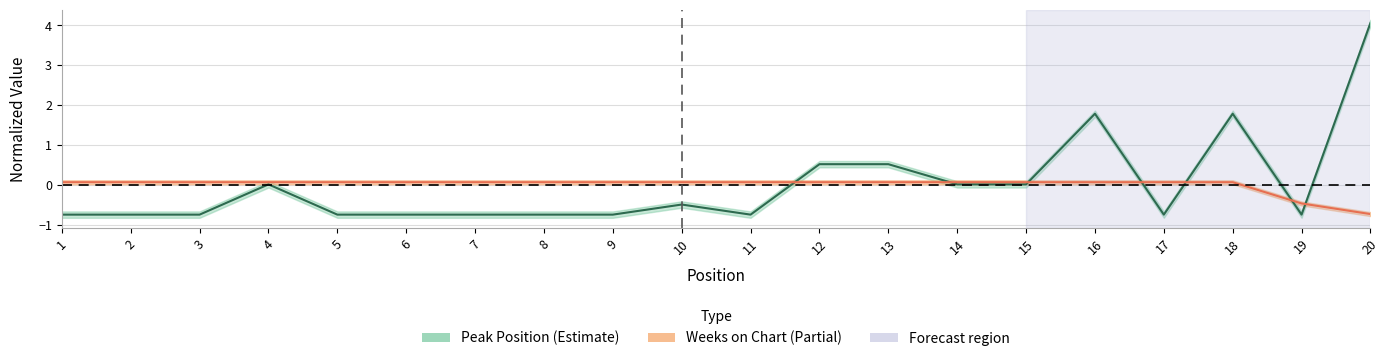

The value of Peak Position at 7 is -0.5. True or false?

False